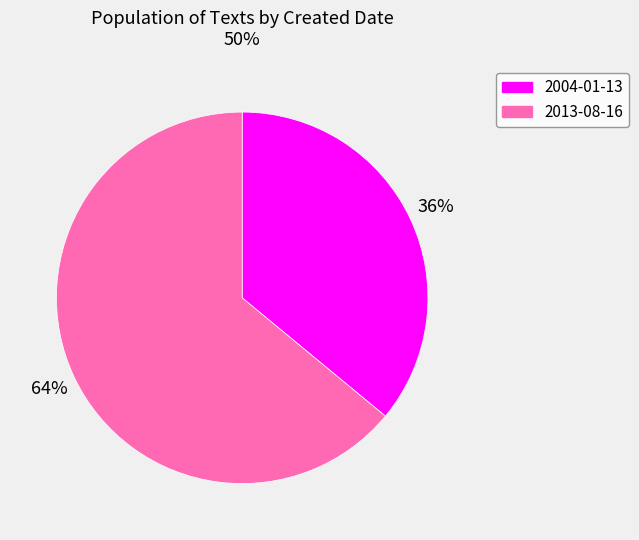

Rank the categories by value from lowest to highest.

2004-01-13, 2013-08-16